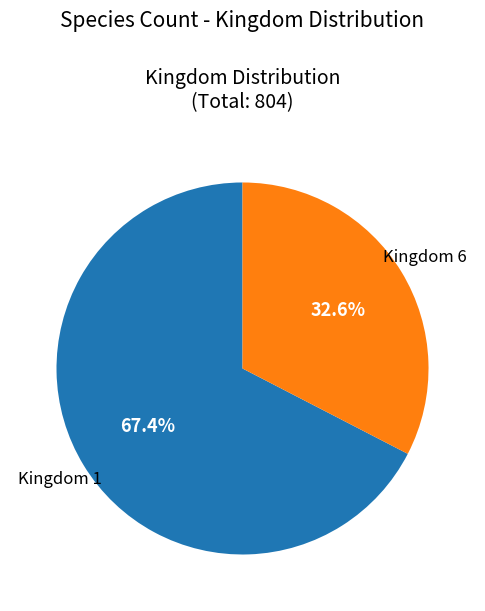

To the nearest percent, what is the average slice percentage?

50%